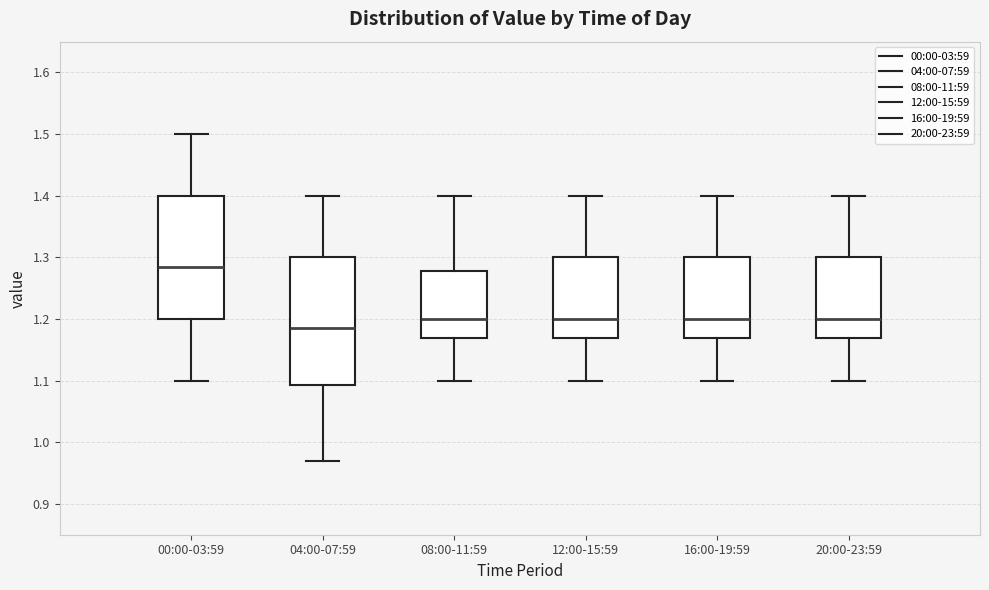

Where is the upper edge of the box for 12:00-15:59 on the y-axis? The values are not printed on the chart, so give them approximately, as read against the axis.

1.30